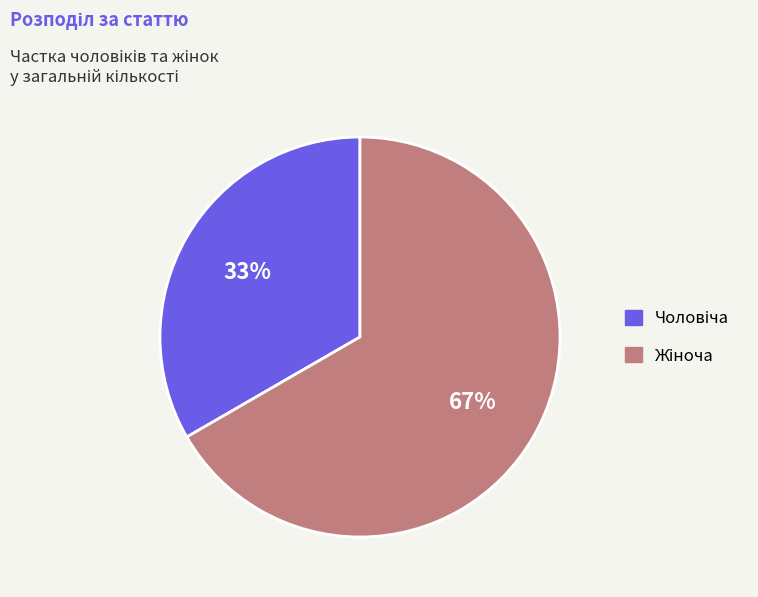

How many segments does this pie chart have?

2